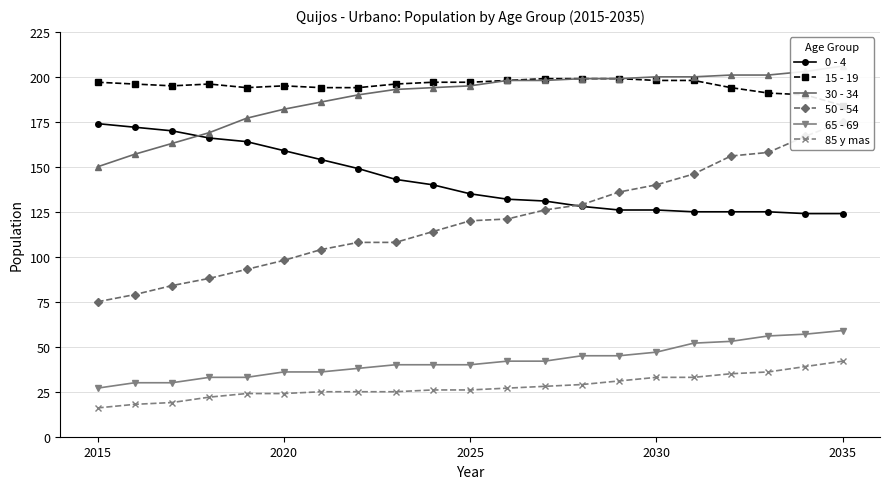

What is the highest value of the 65 - 69 series?

59